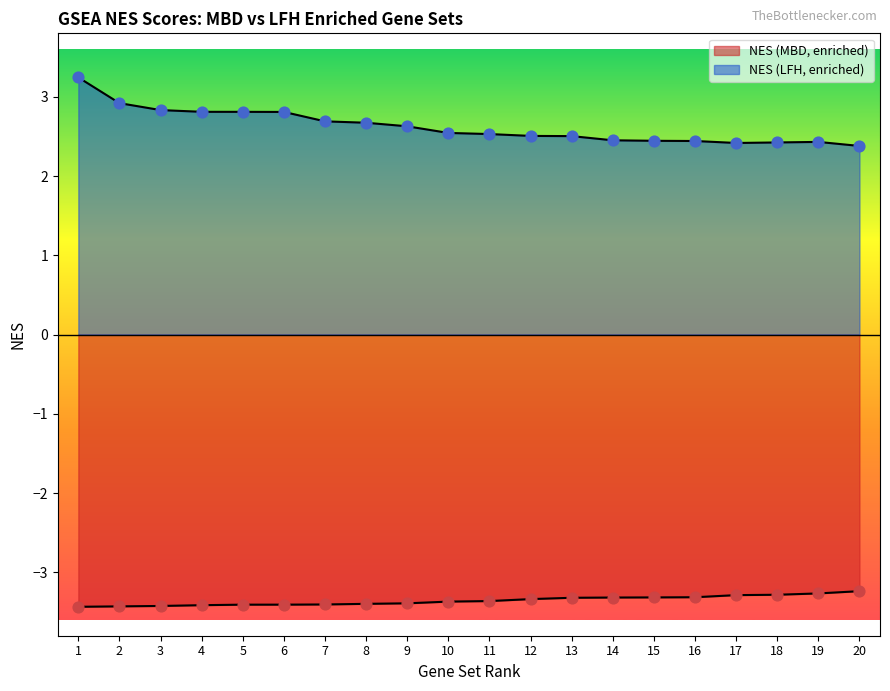

Which series has the largest total across all categories?

NES (LFH, enriched)